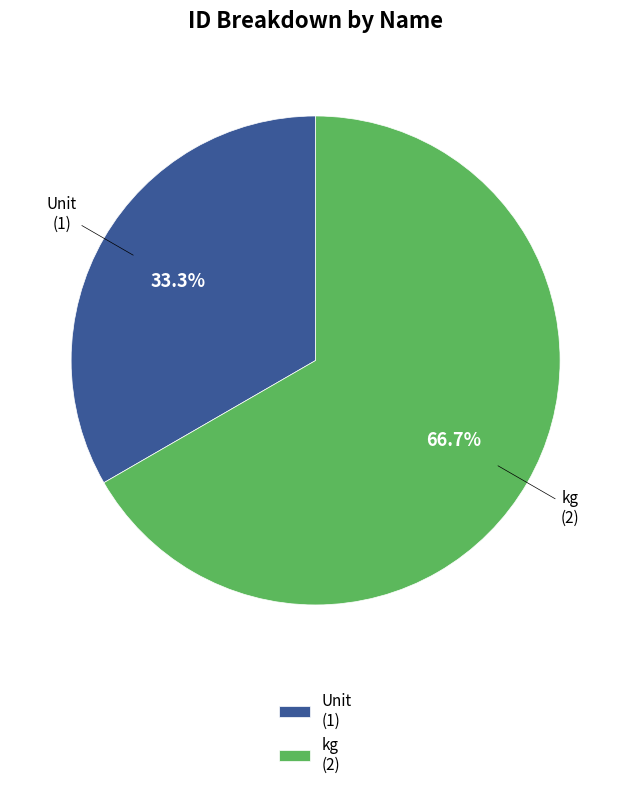

Which slice is the largest?

kg